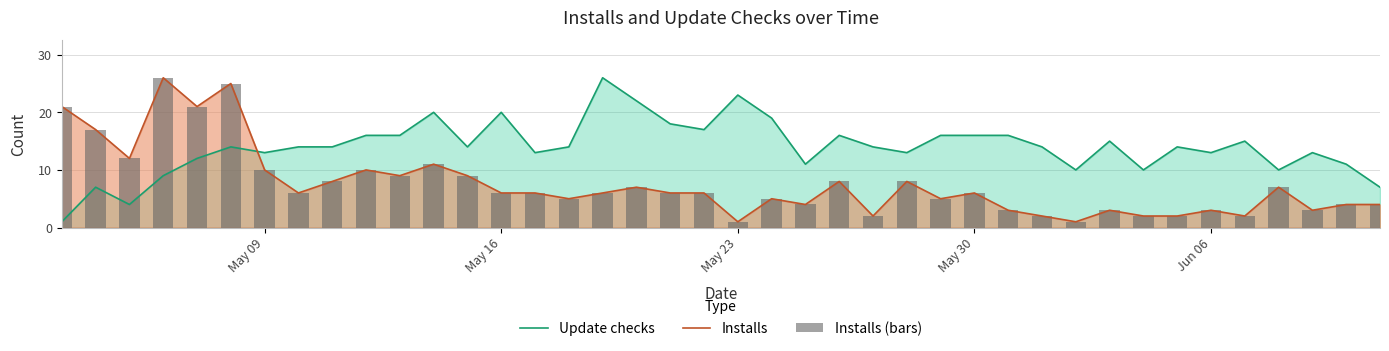

Is it true that Installs equals 2 at May 16?

False